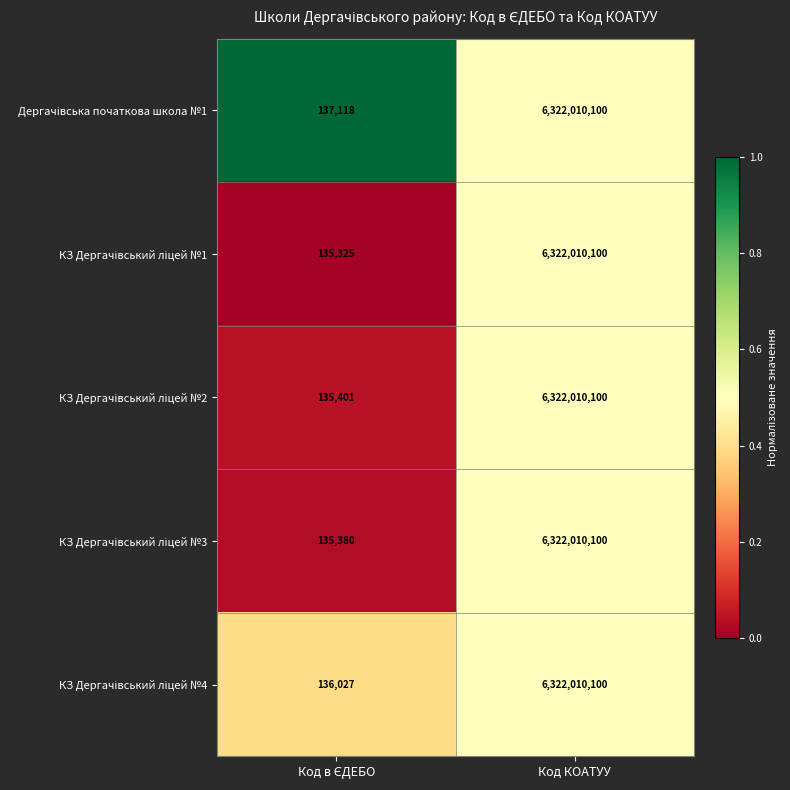

What is the total value across all series at Код КОАТУУ?

31610050500